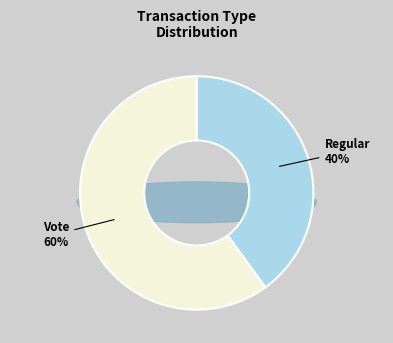

Between Regular and Vote, which is larger?

Vote